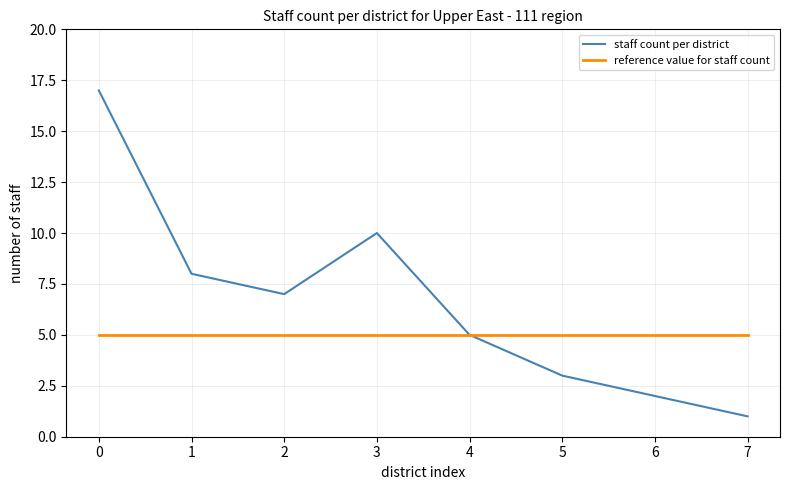

Rank the categories by staff count per district value from lowest to highest.

7, 6, 5, 4, 2, 1, 3, 0